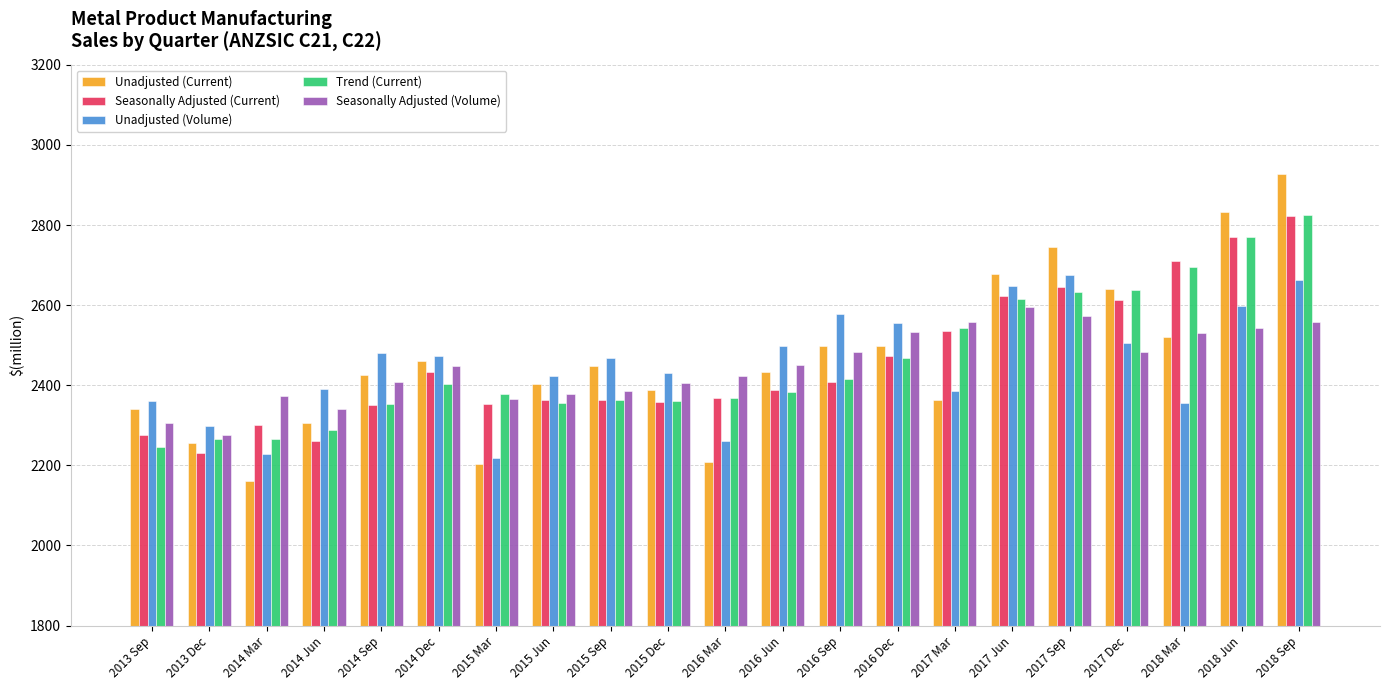

Rank the series at 2014 Mar from highest to lowest value.

Seasonally Adjusted (Volume), Seasonally Adjusted (Current), Trend (Current), Unadjusted (Volume), Unadjusted (Current)